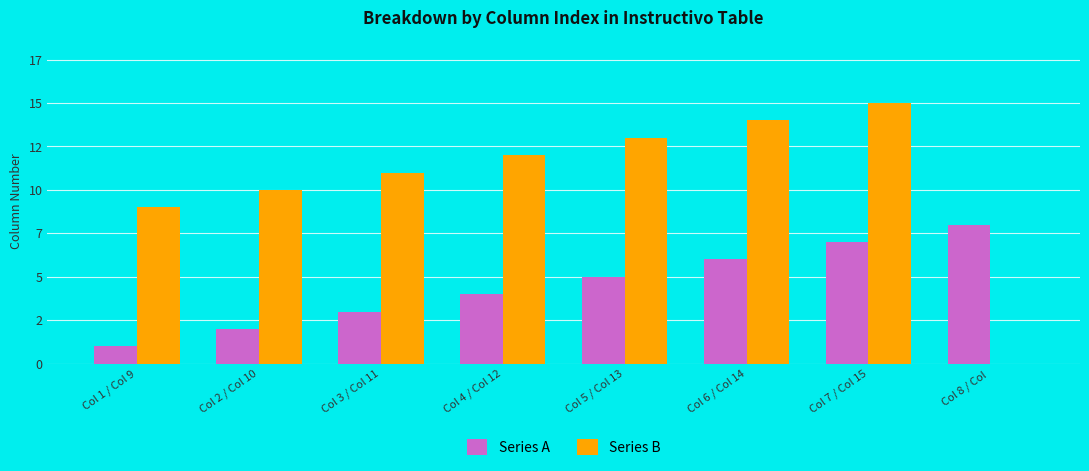

What is the difference between the Series B values at Col 2 / Col 10 and Col 5 / Col 13?

3